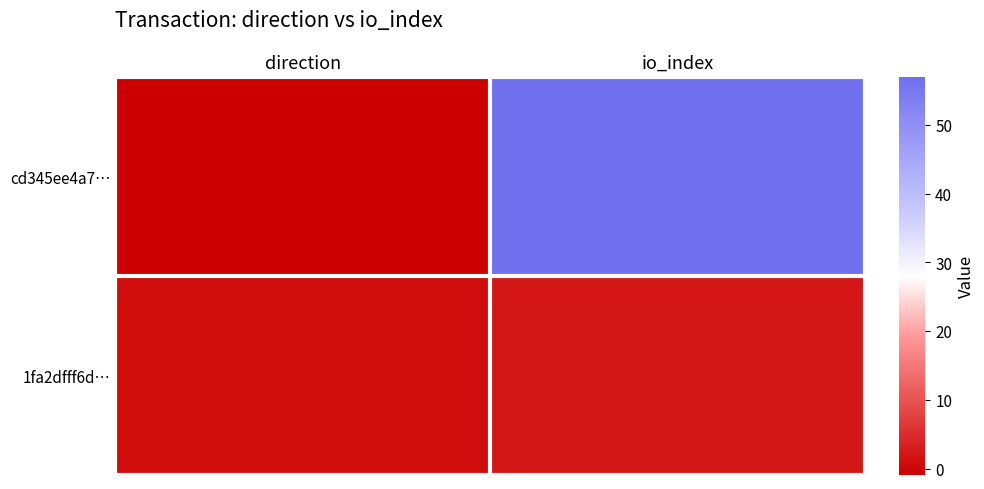

Which series has the widest spread of values?

cd345ee4a7…